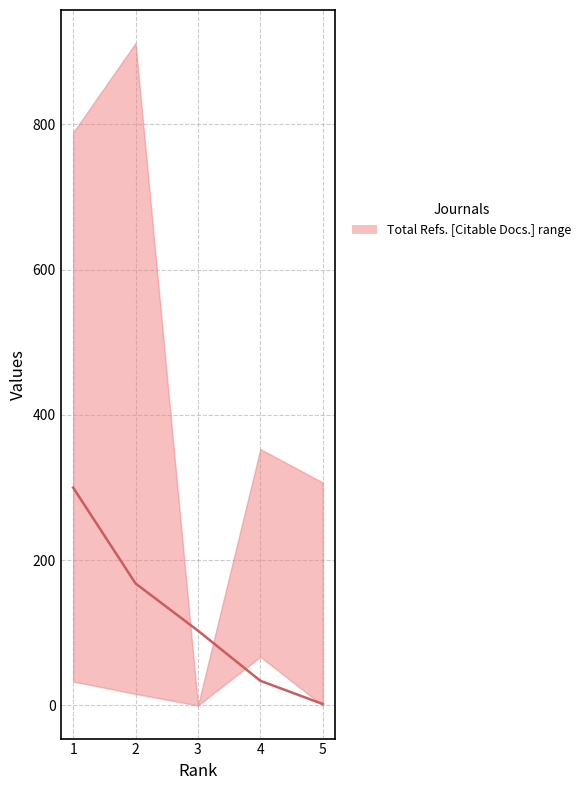

The value at 2 is 37. True or false?

False